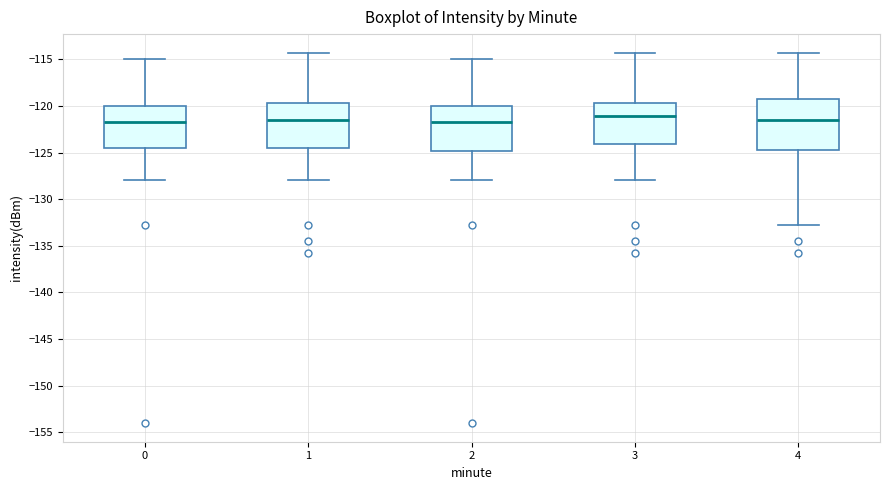

Reading left to right, read every box against the y-axis: the position of its median line, the range the box covers, and the ends of its whiskers. The values are not printed on the chart, so give them approximately, as read against the axis.

0: median -121.5, box -124.5 to -120.0, whiskers -128.0 to -115.0
1: median -121.5, box -124.5 to -119.5, whiskers -128.0 to -114.5
2: median -121.5, box -125.0 to -120.0, whiskers -128.0 to -115.0
3: median -121.0, box -124.0 to -119.5, whiskers -128.0 to -114.5
4: median -121.5, box -125.0 to -119.0, whiskers -133.0 to -114.5